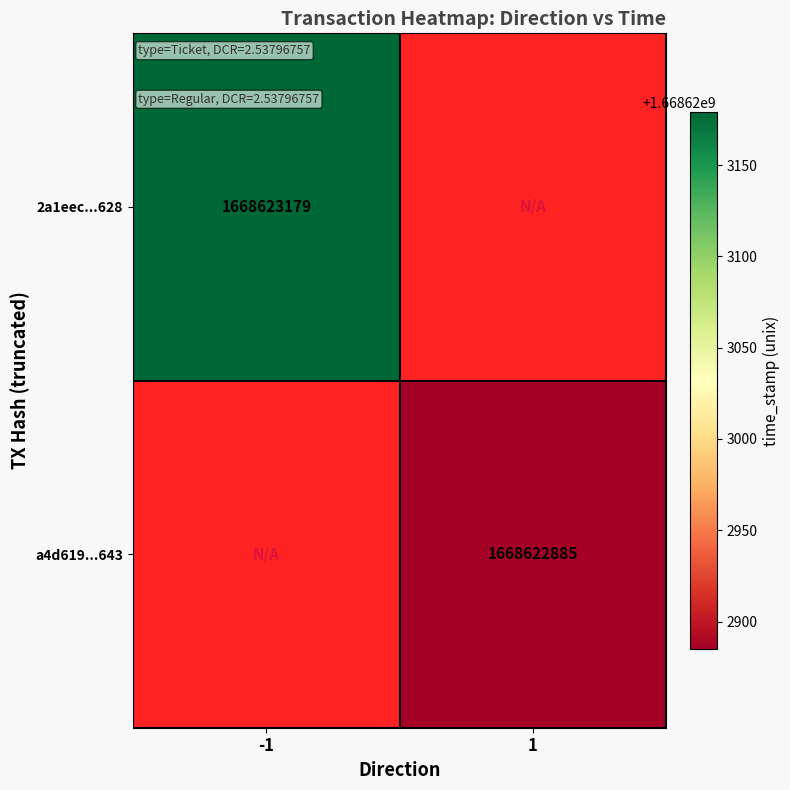

Which series has the widest spread of values?

2a1eec2fd28769193508a0ade839273b6412628